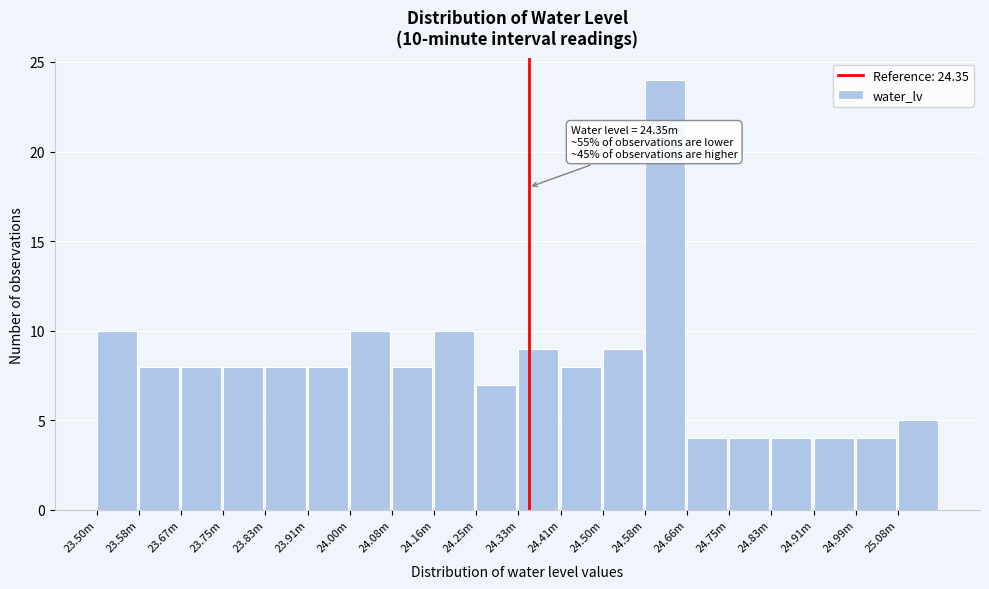

Reading left to right, what are all the values shown in this chart?

10	8	8	8	8	8	10	8	10	7	9	8	9	24	4	4	4	4	4	5